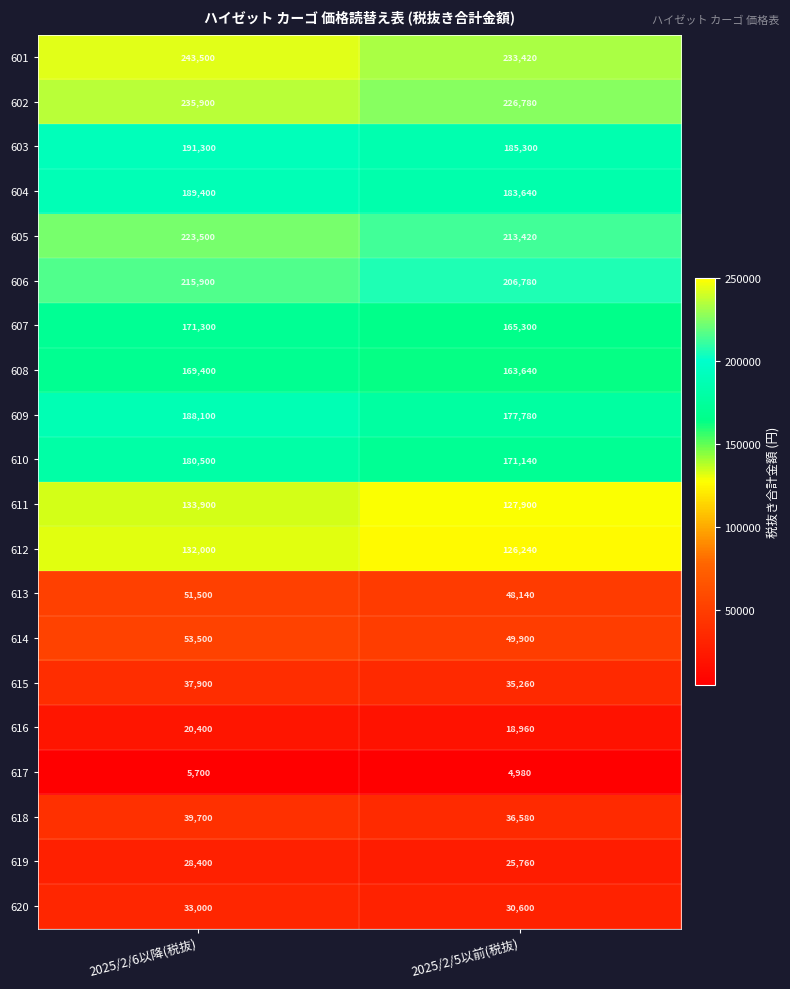

At how many categories does at least one series exceed 155293?

2